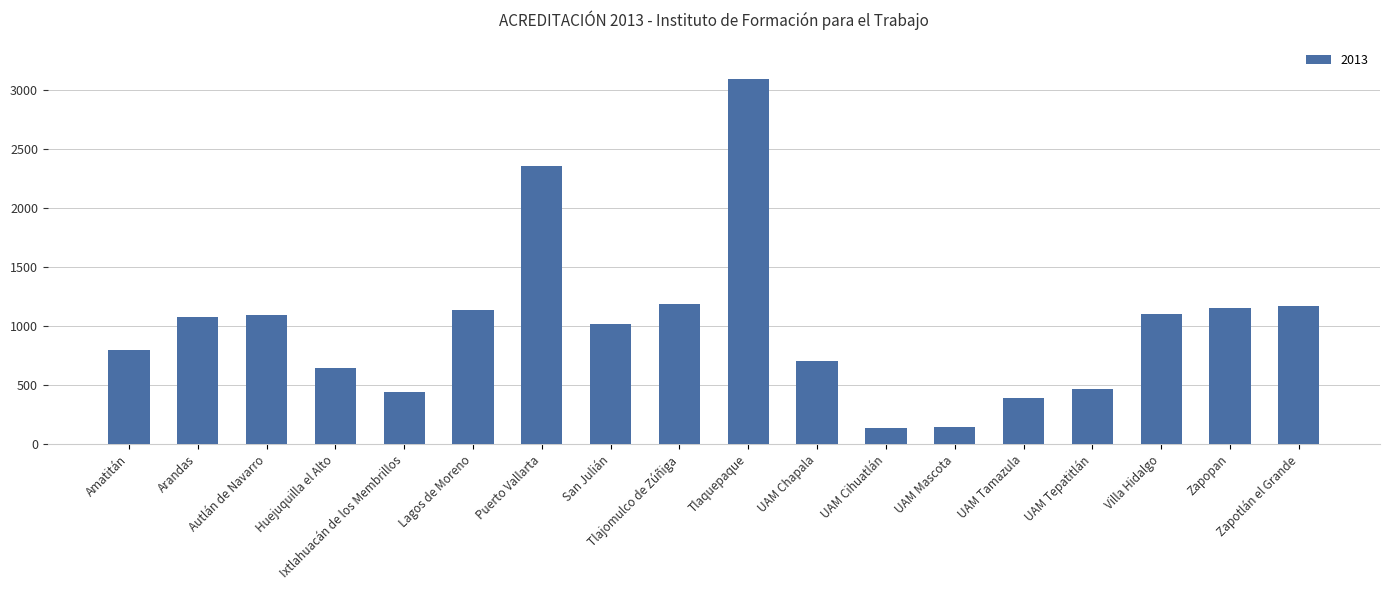

What is the change in value from Ixtlahuacán de los Membrillos to UAM Mascota?

-295